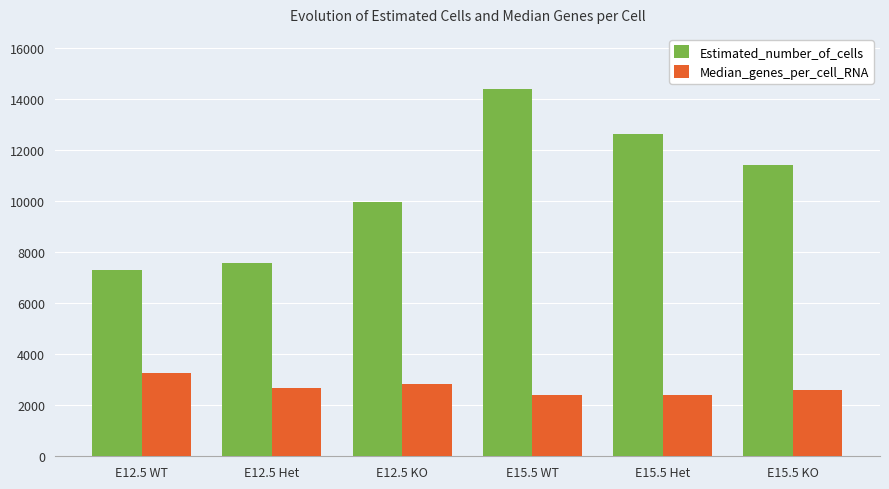

Between E12.5 WT and E15.5 Het, which series saw the biggest shift?

Estimated_number_of_cells